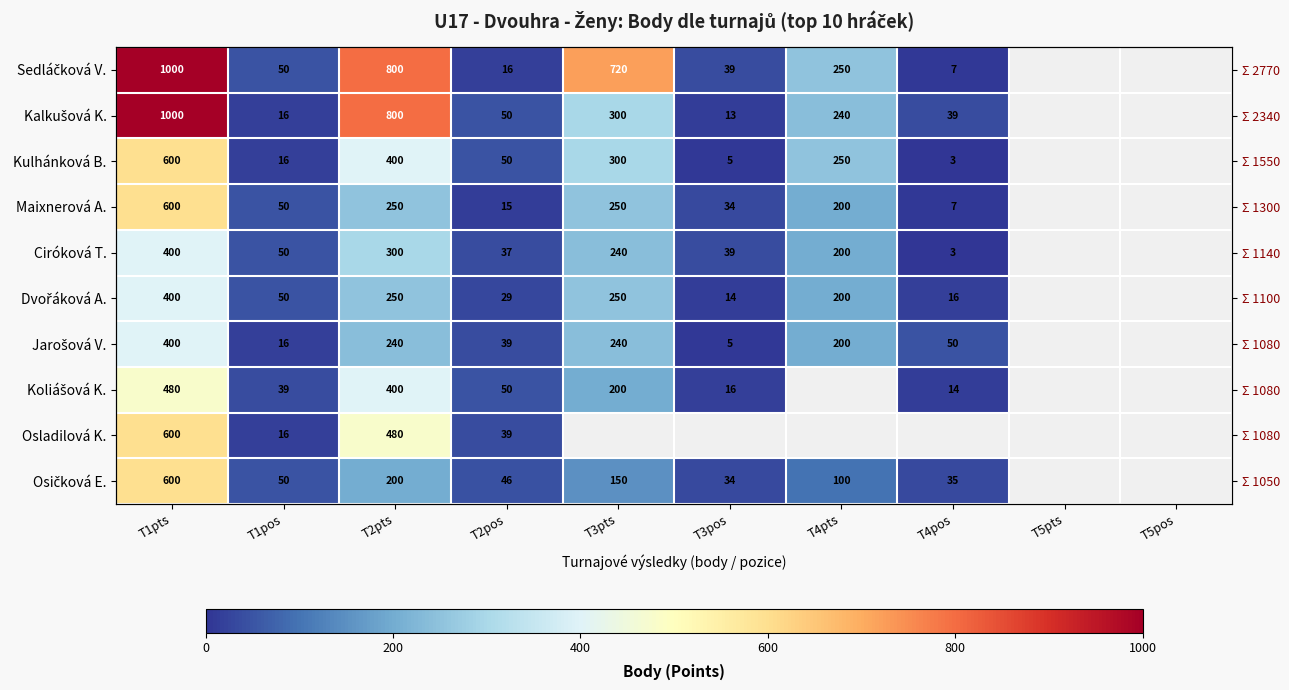

What is the highest value of the Kulhánková B. series?

600.0